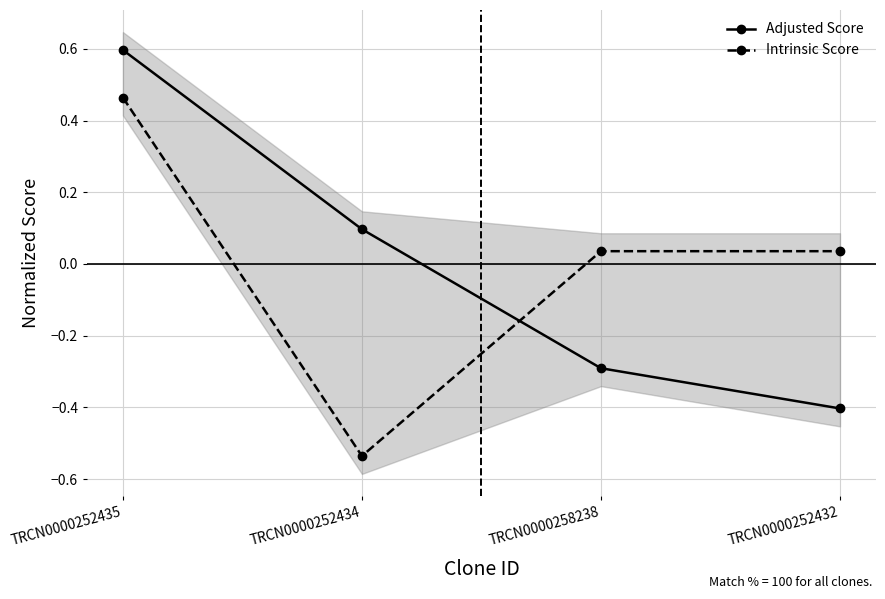

What are all the series names shown in the legend?

Adjusted Score, Intrinsic Score